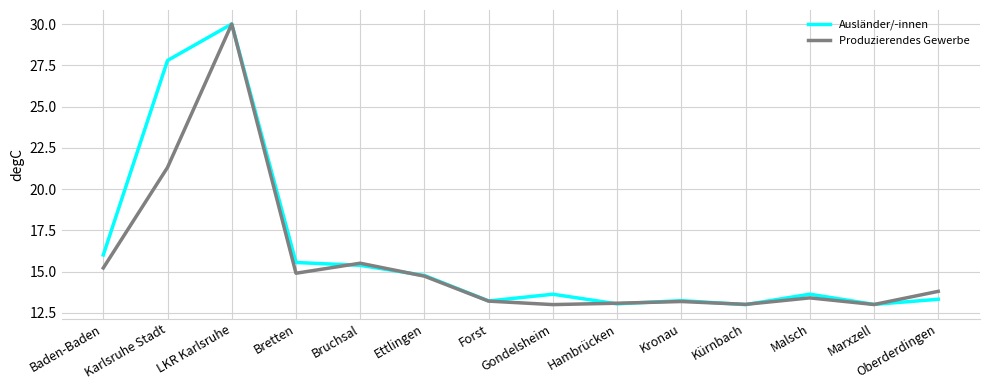

What is the approximate value of Ausländer/-innen at Bruchsal?

15.4